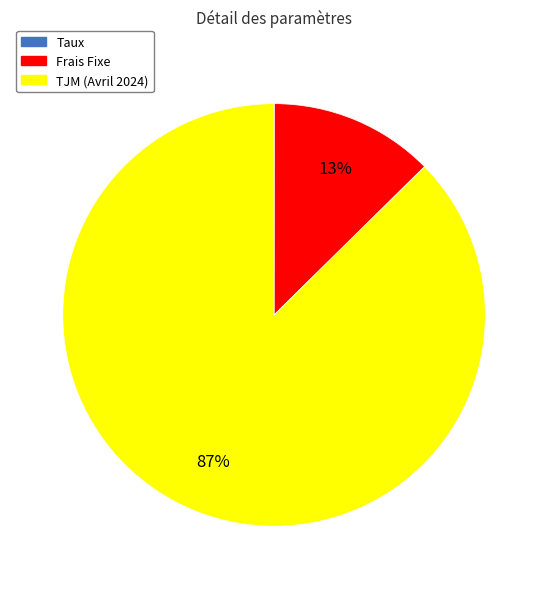

True or false: TJM (Avril 2024) accounts for 98% of the total.

False